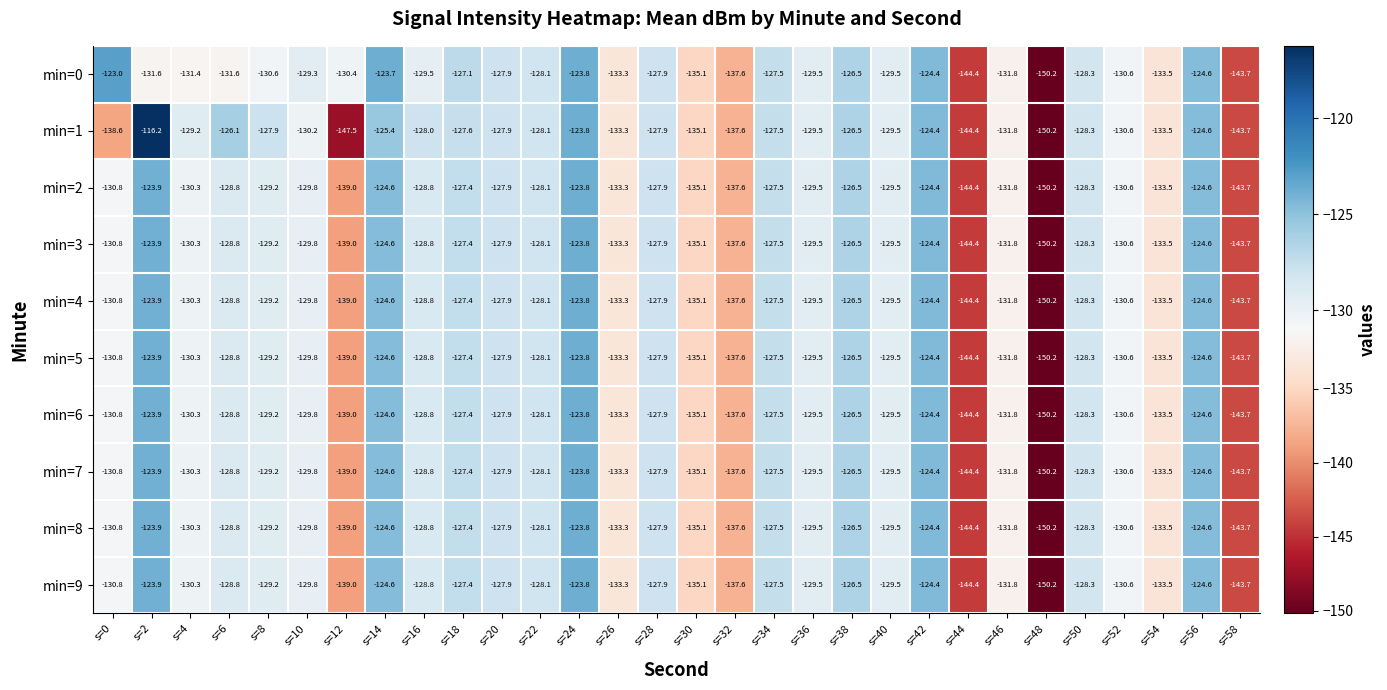

Is it true that min=7 equals -202.3 at s=18?

False